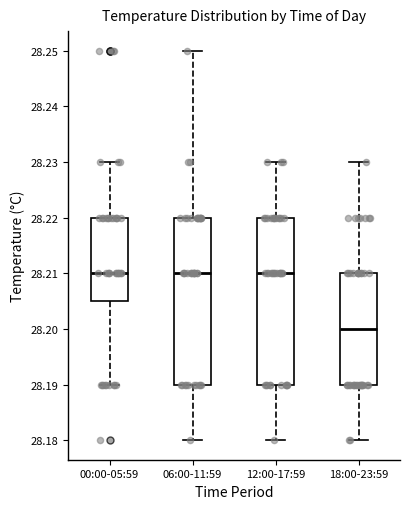

Where does the upper whisker of the box for 12:00-17:59 end on the y-axis? The values are not printed on the chart, so give them approximately, as read against the axis.

28.230